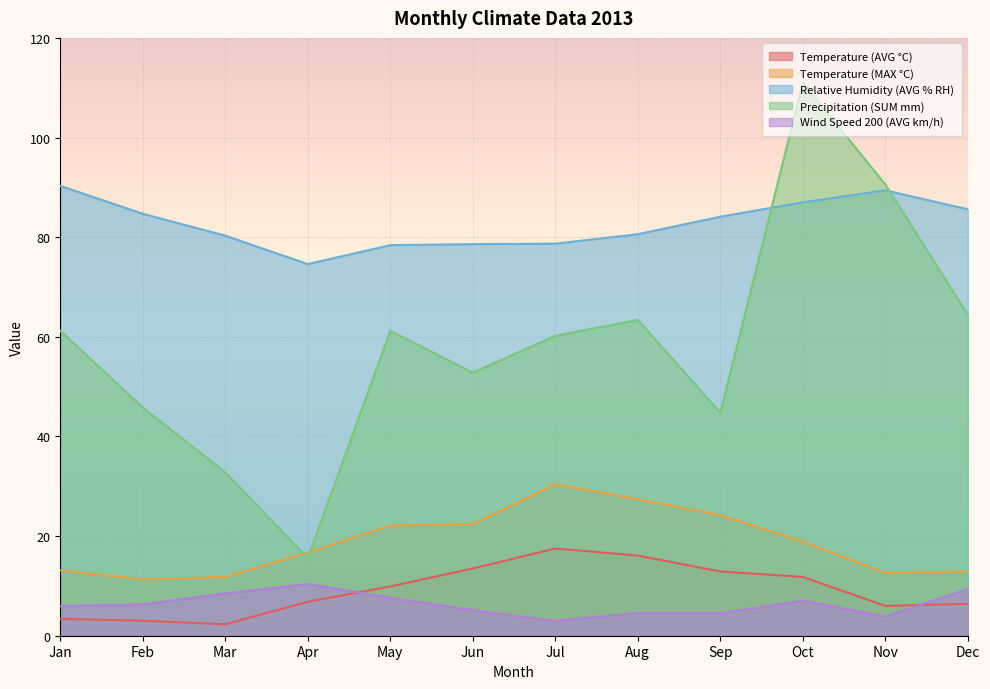

What is the lowest value of the Temperature (MAX °C) series?

11.3